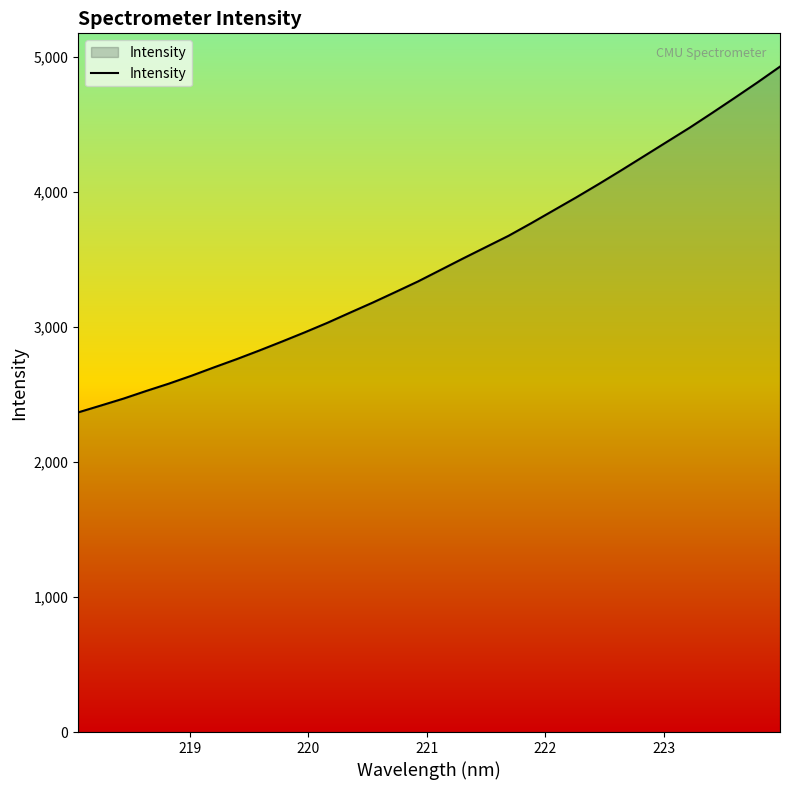

What is the maximum value shown in the chart?

4927.0